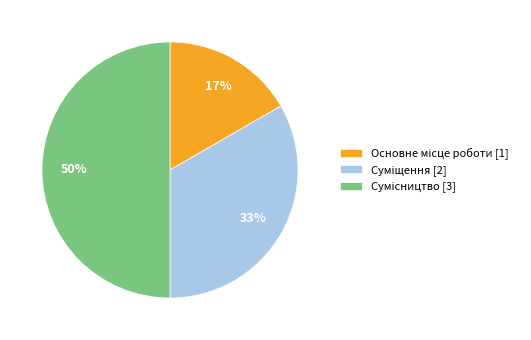

How many segments does this pie chart have?

3